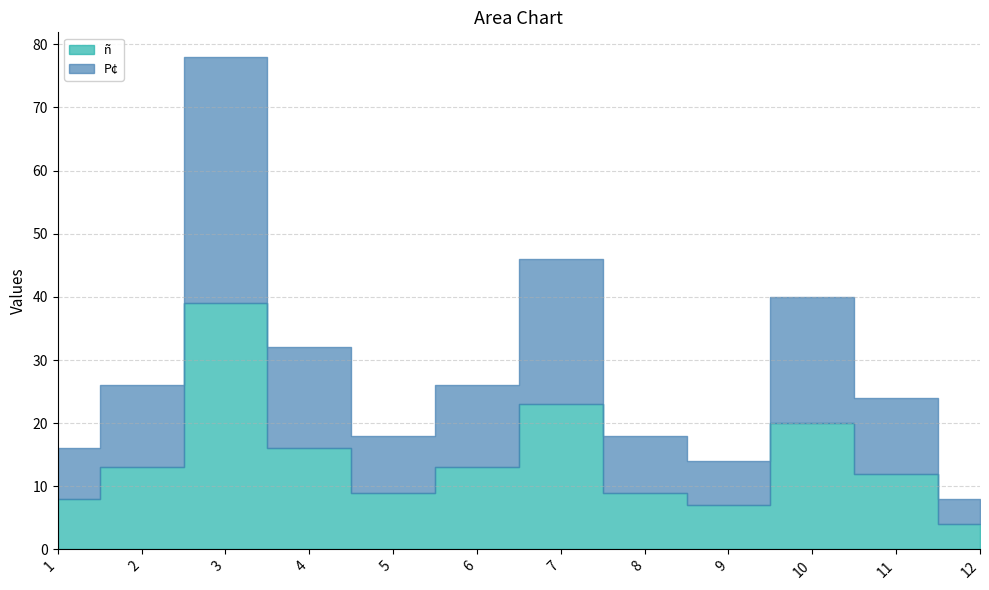

What are all the series names shown in the legend?

ñ, P¢